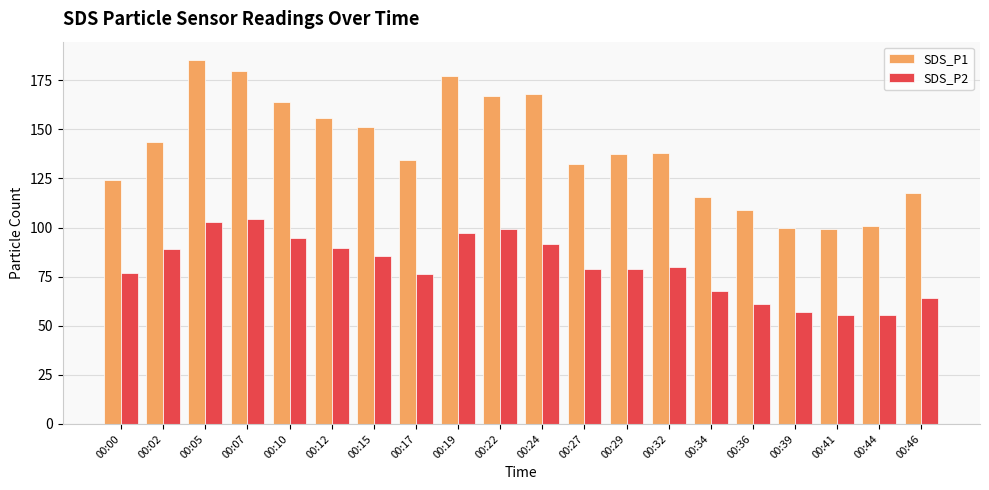

Which series has the largest total across all categories?

SDS_P1